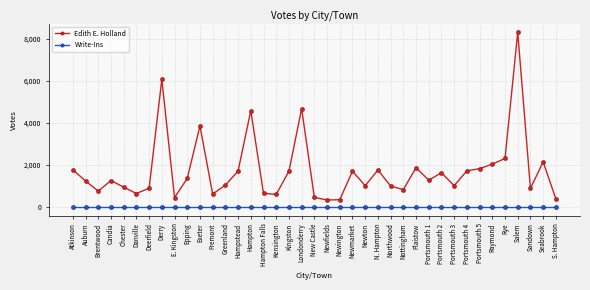

What is the greatest value displayed?

8305